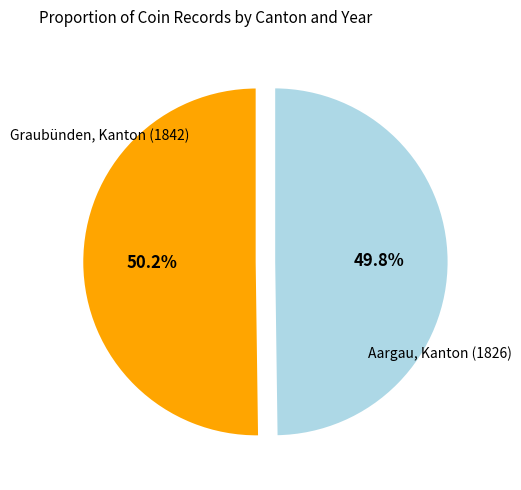

Does any single category account for the majority?

Yes